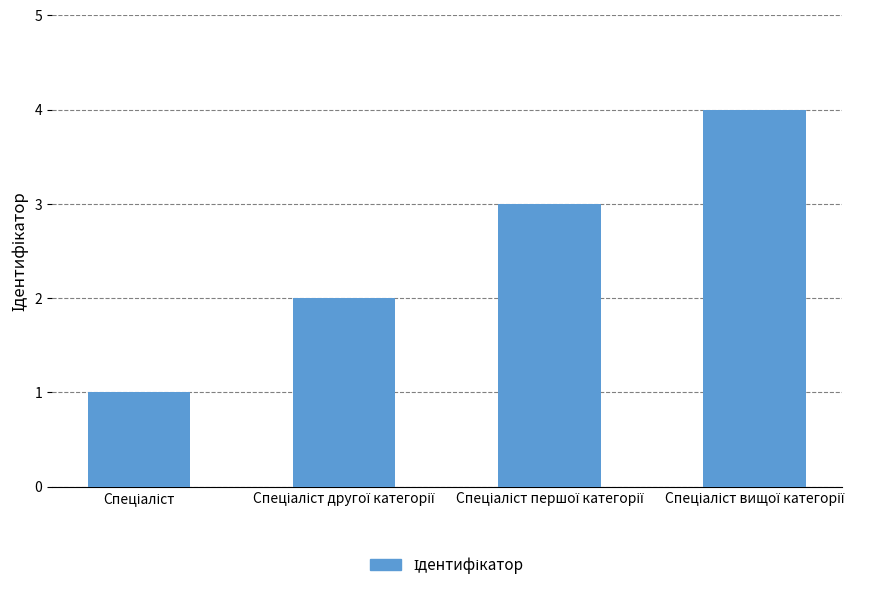

What is the value of the 3rd bar from the left?

3